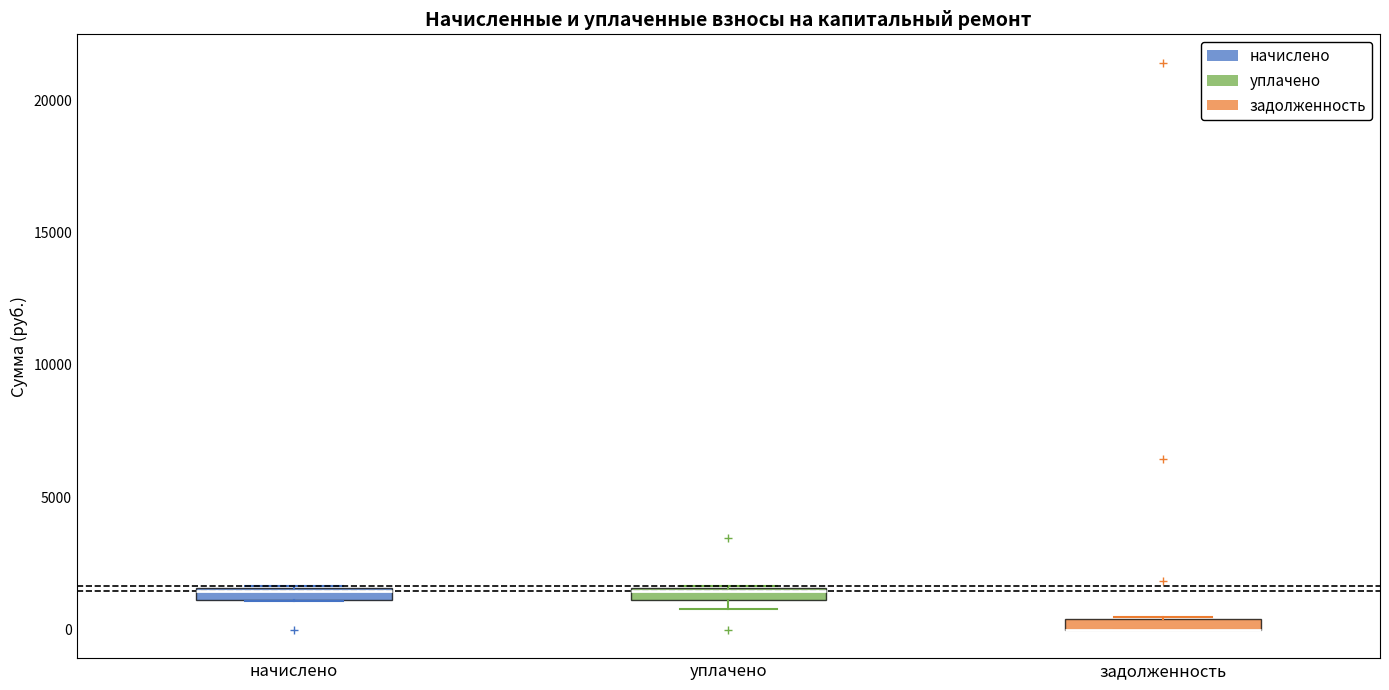

Where is the lower edge of the box for задолженность on the y-axis? The values are not printed on the chart, so give them approximately, as read against the axis.

0